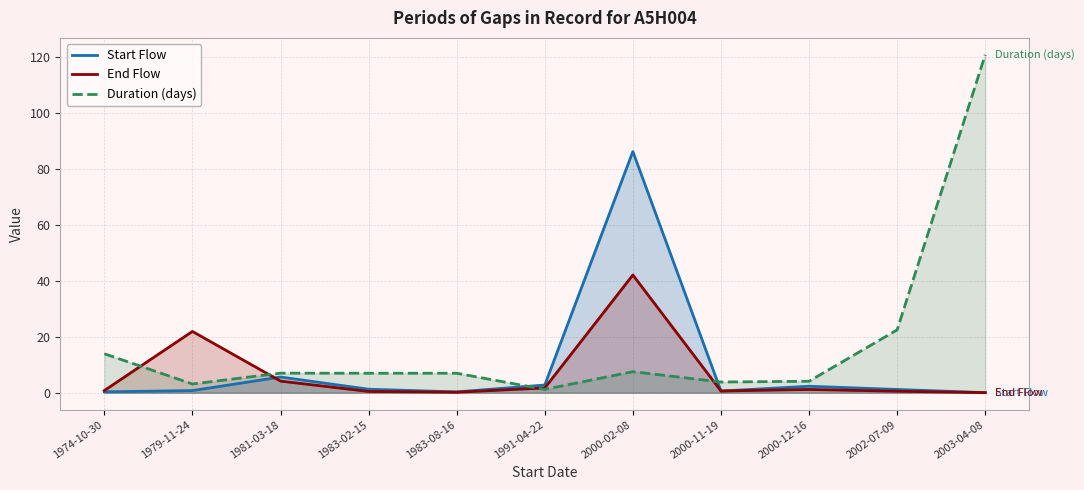

At 2000-11-19, list the series in order from largest to smallest.

Duration (days), End Flow, Start Flow